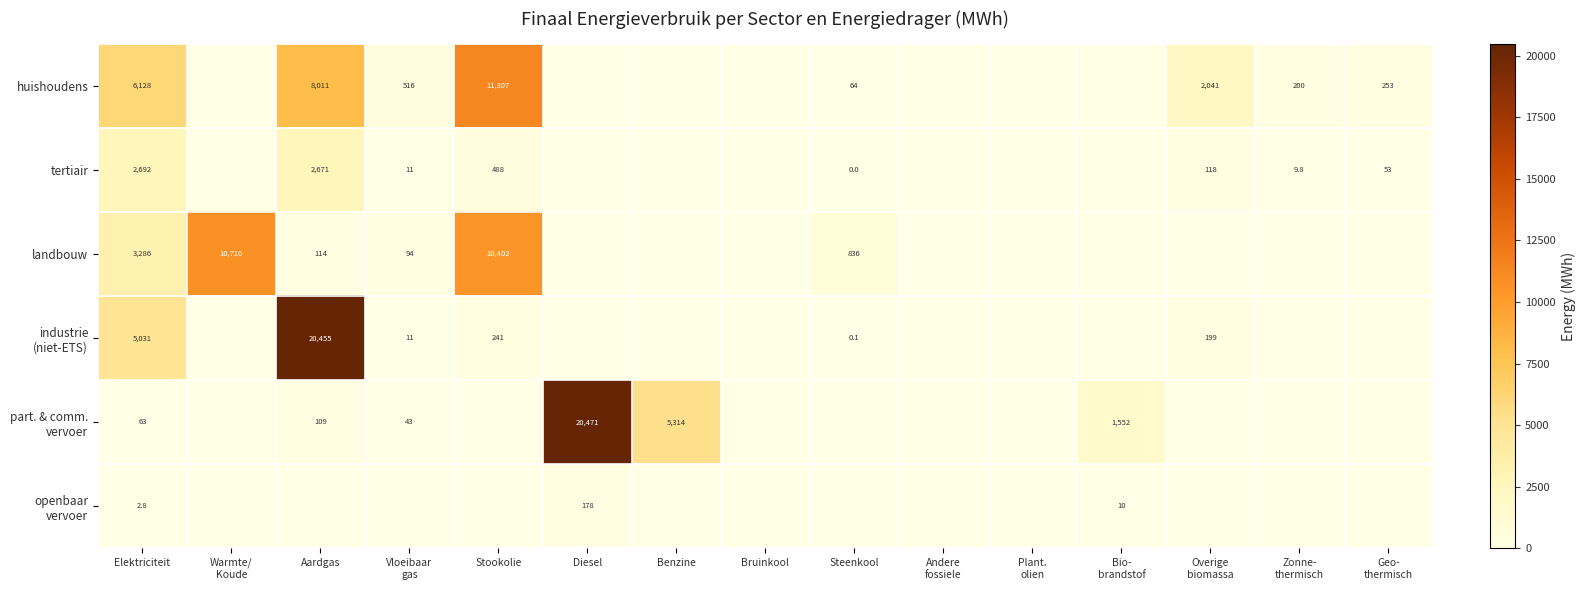

Between Stookolie and Diesel, which series saw the biggest shift?

part. & comm. vervoer